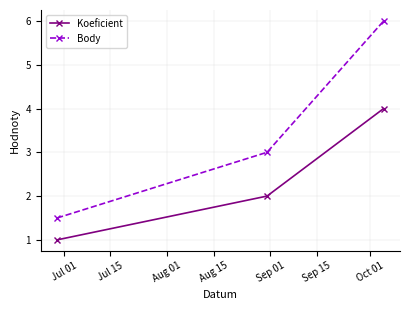

Rank the series by their average value, from highest to lowest.

Body, Koeficient